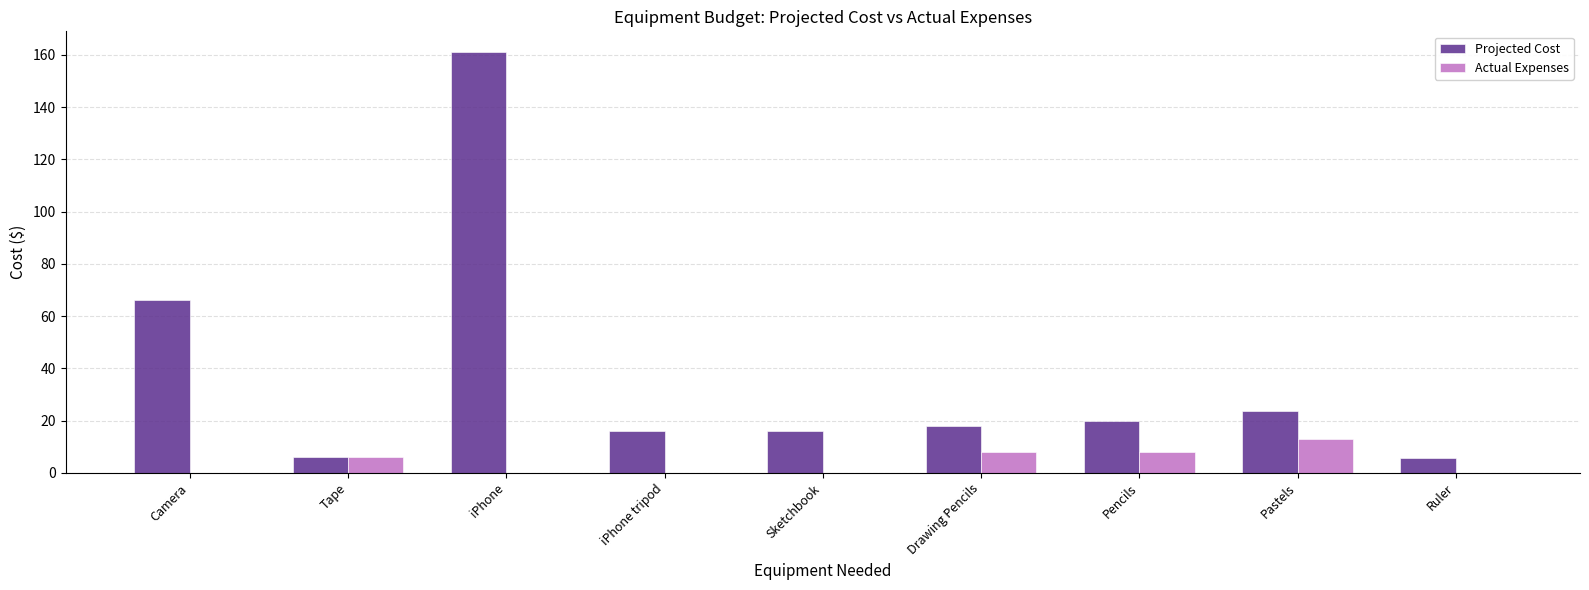

Are the bars horizontal?

No